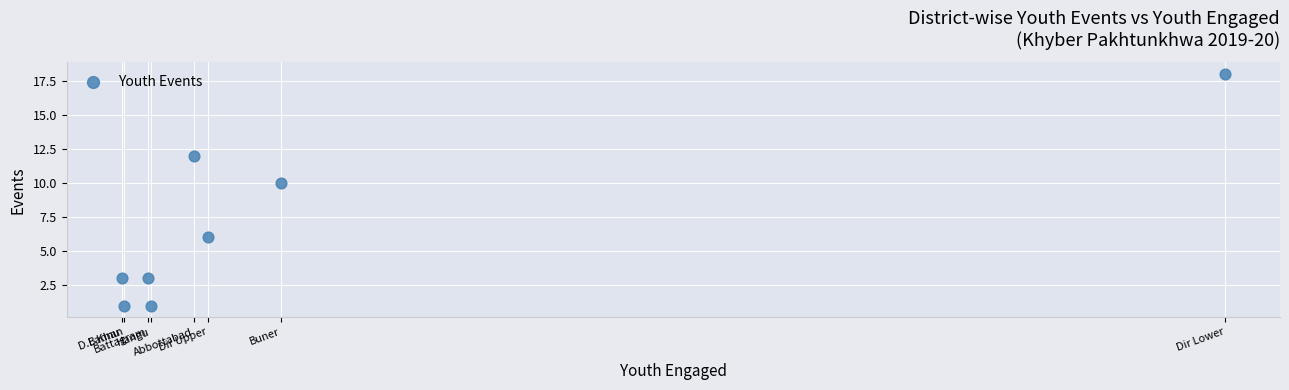

What is the range of Y values (max minus min)?

17